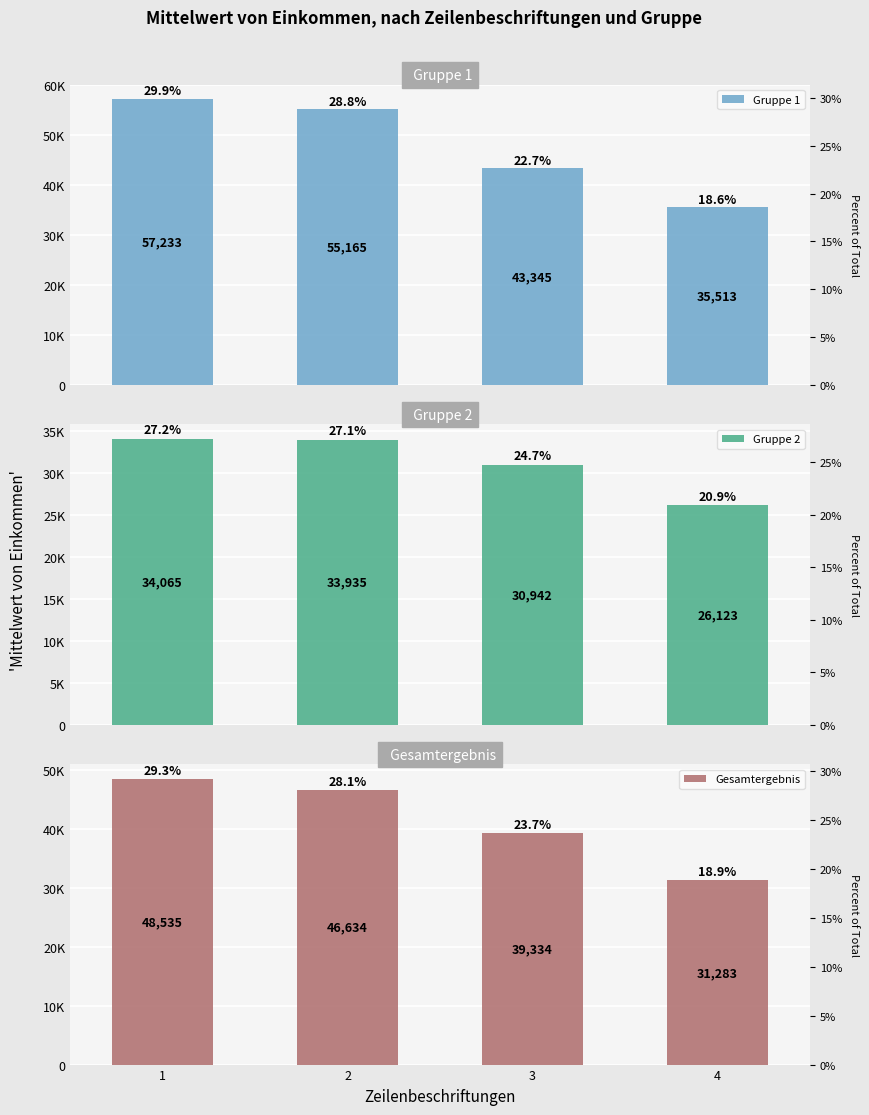

How many groups of bars are there?

4